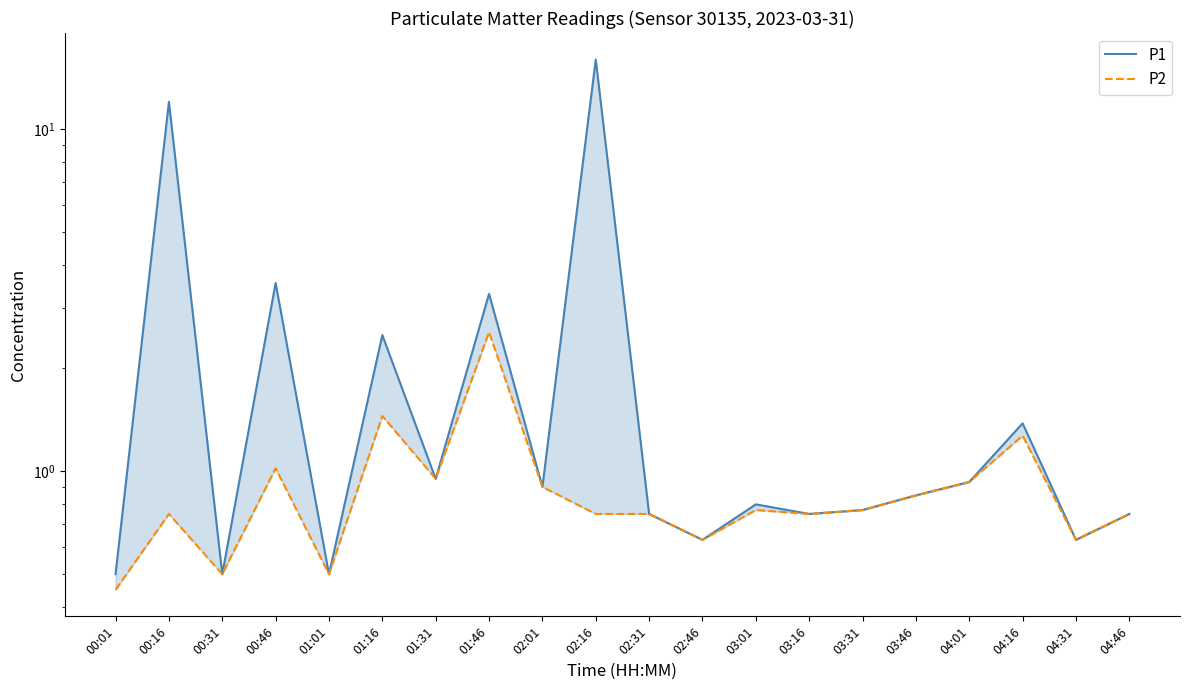

What is the maximum value shown in the chart?

16.0